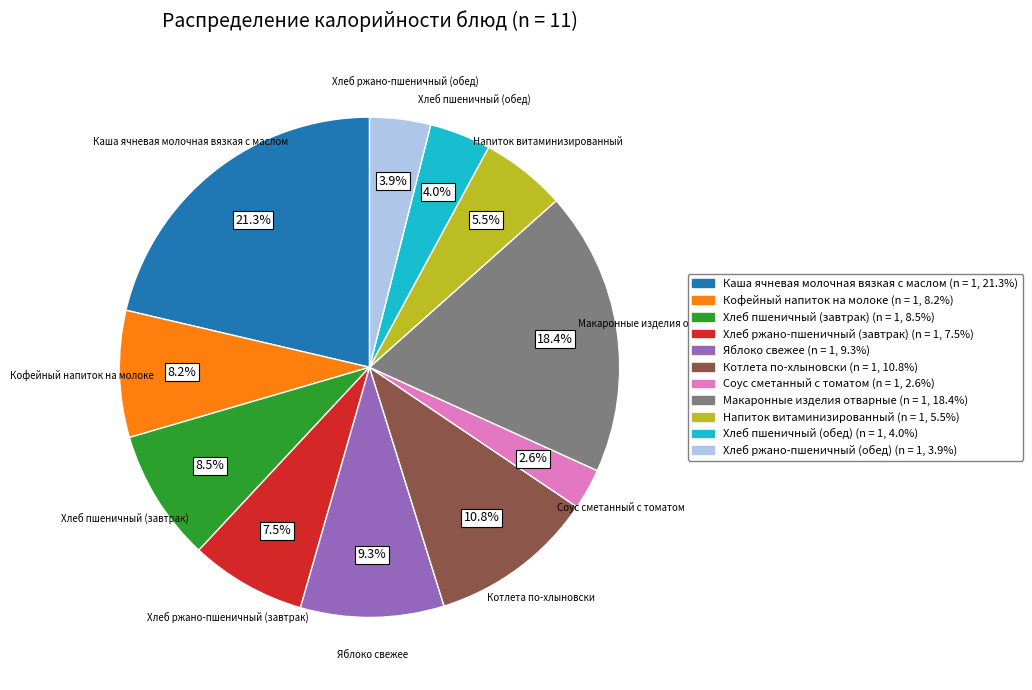

Count the number of slices in the pie.

11